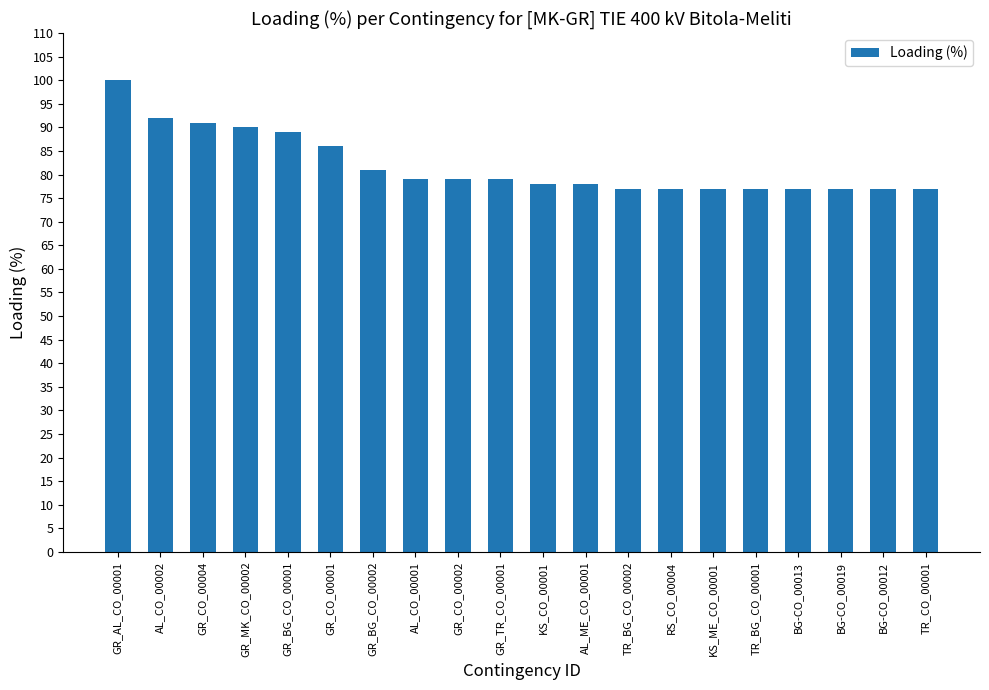

Reading right to left, list all the values displayed in this chart.

TR_CO_00001=77	BG-CO_00012=77	BG-CO_00019=77	BG-CO_00013=77	TR_BG_CO_00001=77	KS_ME_CO_00001=77	RS_CO_00004=77	TR_BG_CO_00002=77	AL_ME_CO_00001=78	KS_CO_00001=78	GR_TR_CO_00001=79	GR_CO_00002=79	AL_CO_00001=79	GR_BG_CO_00002=81	GR_CO_00001=86	GR_BG_CO_00001=89	GR_MK_CO_00002=90	GR_CO_00004=91	AL_CO_00002=92	GR_AL_CO_00001=100